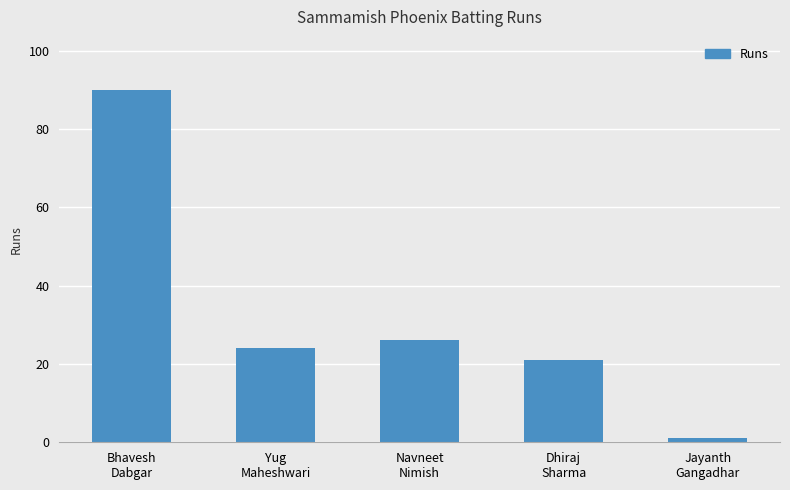

What position from the right is Bhavesh
Dabgar?

5